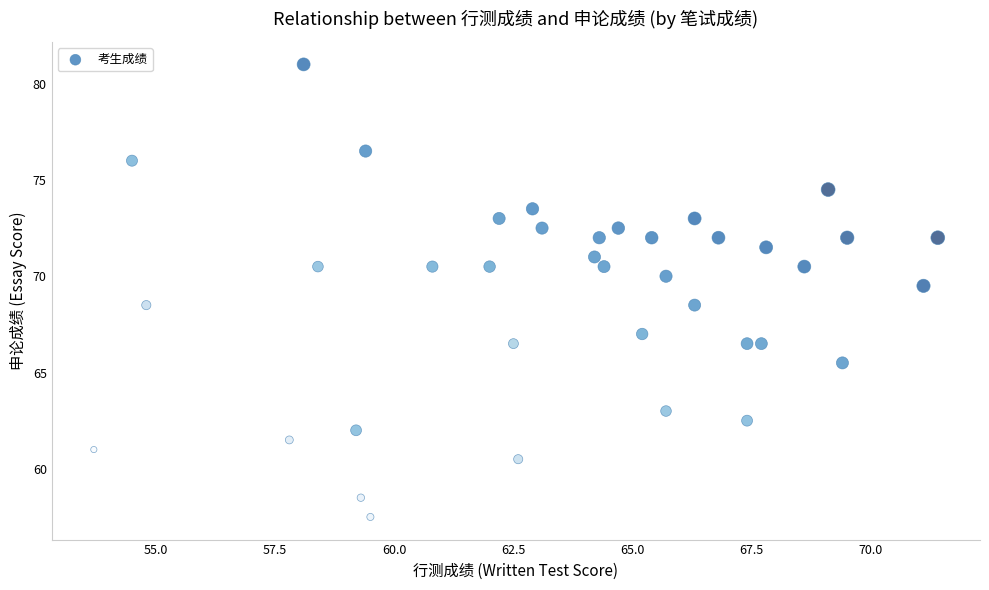

What is the range of X values (max minus min)?

17.7